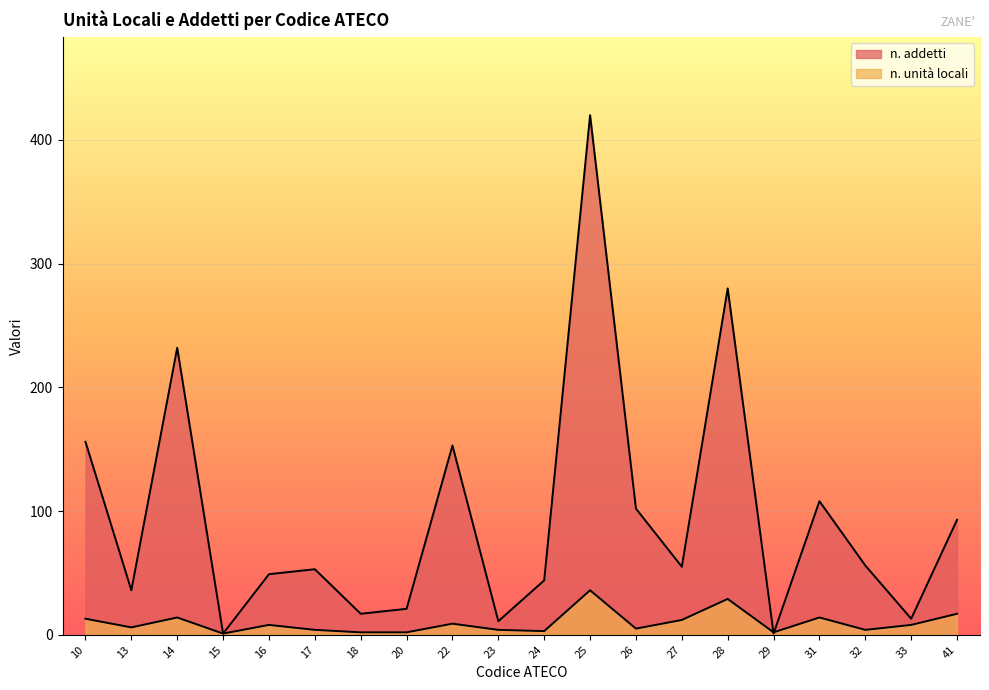

Reading right to left, transcribe all the data shown in this chart.

n. addetti: 93	13	56	108	1	280	55	102	420	44	11	153	21	17	53	49	1	232	36	156
n. unità locali: 17	8	4	14	2	29	12	5	36	3	4	9	2	2	4	8	1	14	6	13